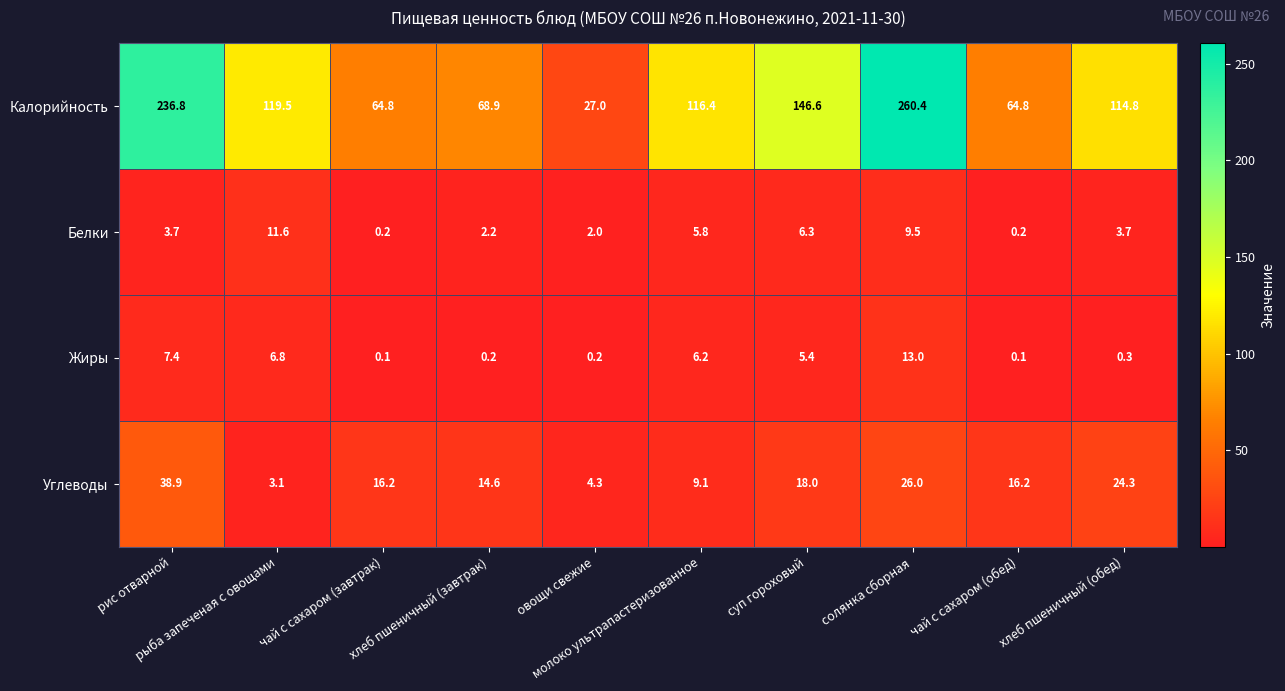

List the series in order of their peak value, highest first.

Калорийность, Углеводы, Жиры, Белки